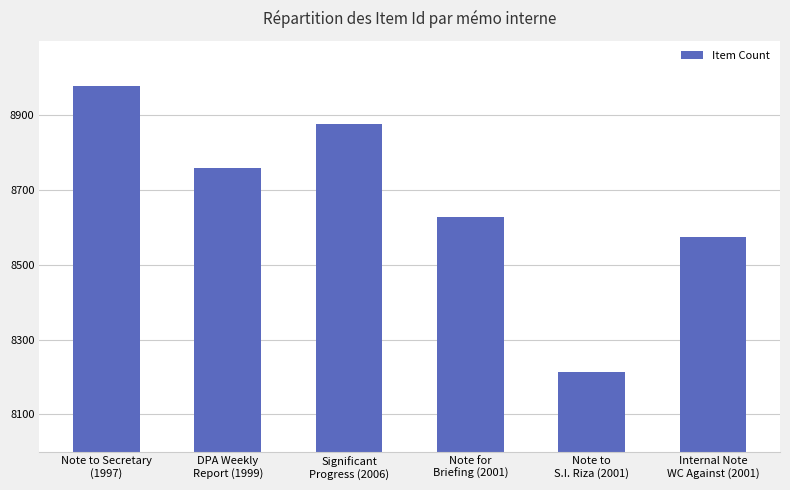

What is the ratio of the value at Note for
Briefing (2001) to the value at Note to
S.I. Riza (2001)?

1.1